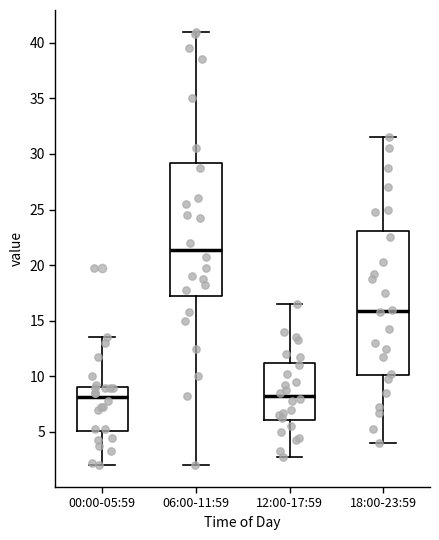

Where does the lower whisker of the box for 18:00-23:59 end on the y-axis? The values are not printed on the chart, so give them approximately, as read against the axis.

4.0